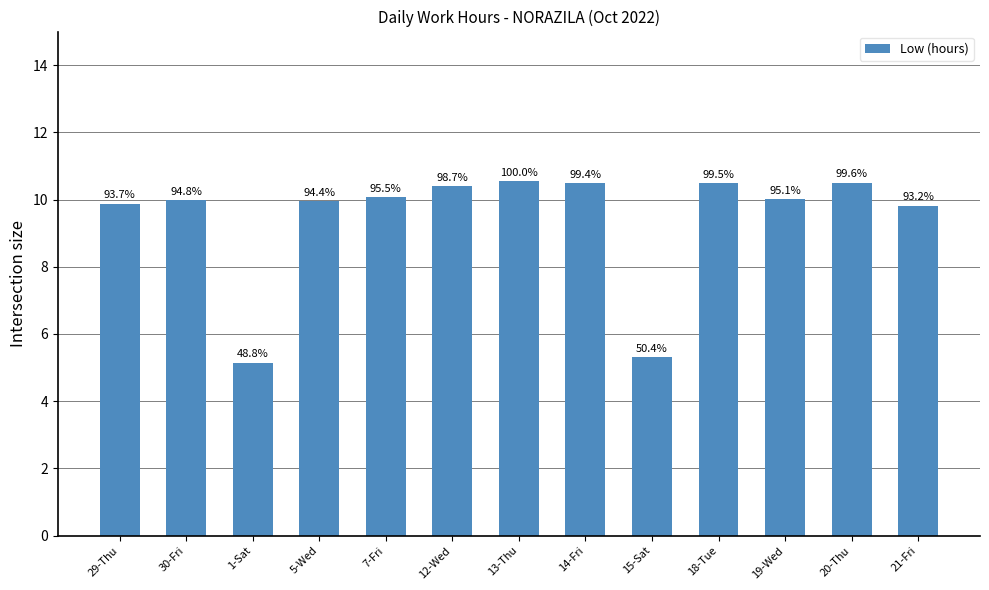

Does the chart contain any negative values?

No